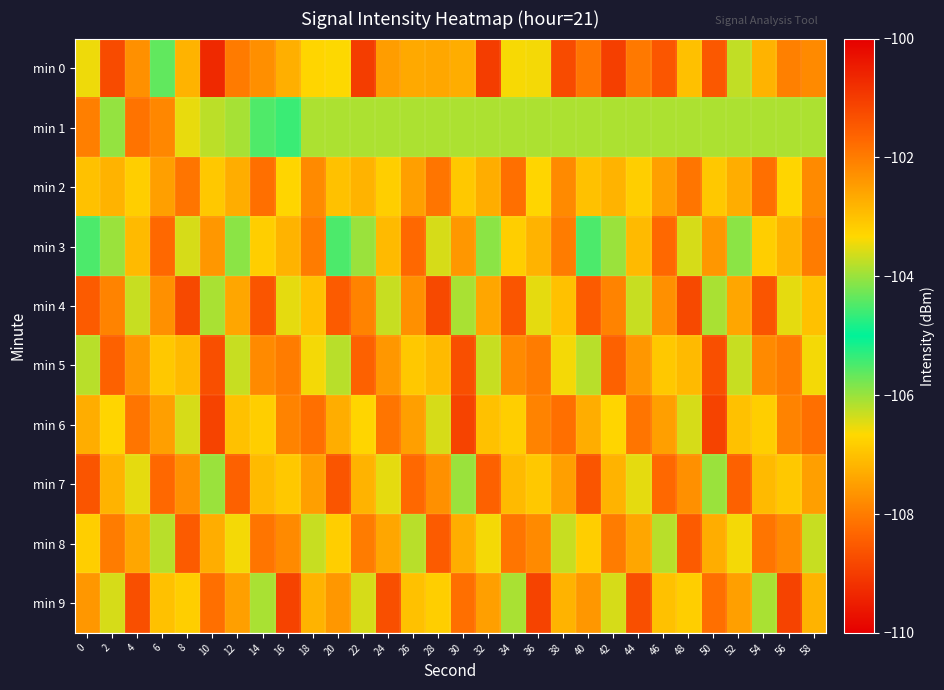

Between 6 and 26, which series saw the biggest shift?

min 1